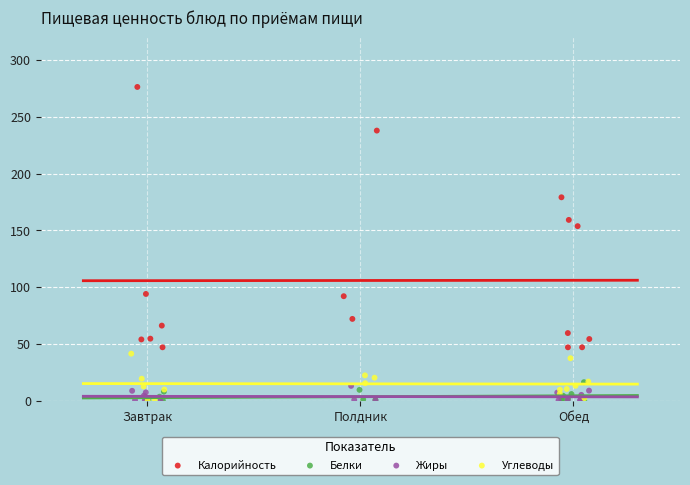

Which series has the largest Y range (max minus min)?

Калорийность